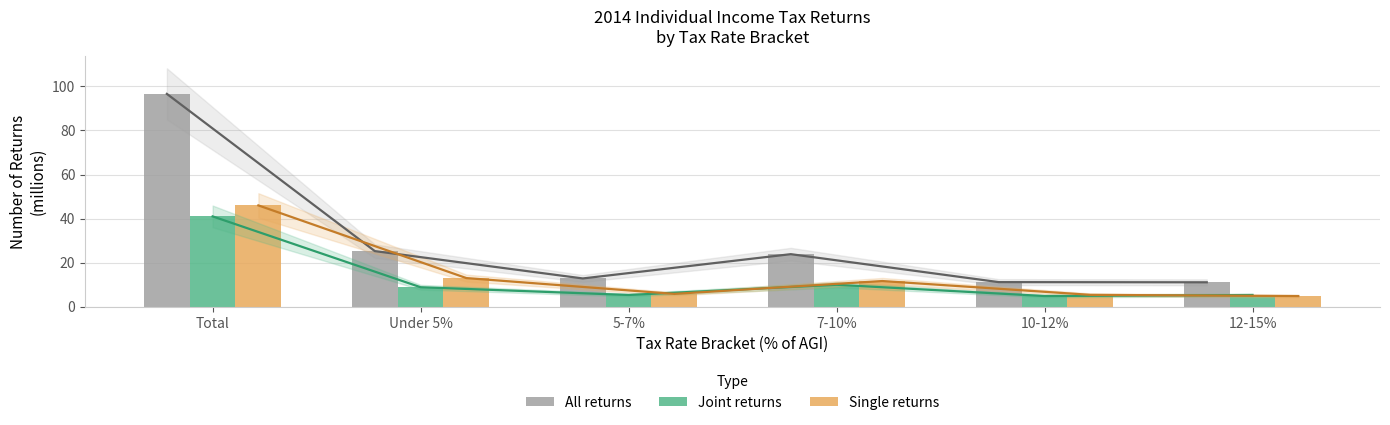

Reading left to right, transcribe all the data shown in this chart.

All returns: 96.5	25.3	12.9	23.9	11.2	11.1
Joint returns: 41.0	8.9	5.4	10.0	4.9	5.4
Single returns: 46.0	13.1	5.9	11.7	5.5	4.9